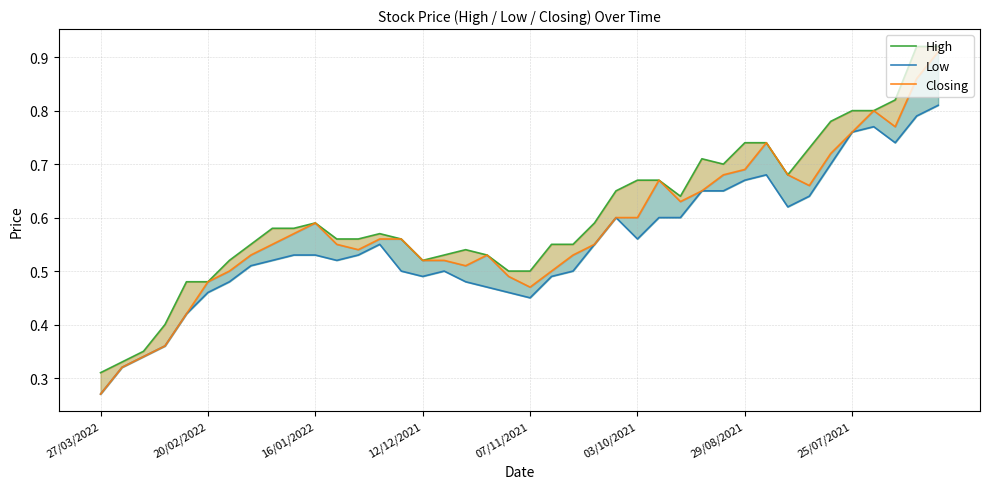

Is it true that Closing equals 0.8 at 37?

True